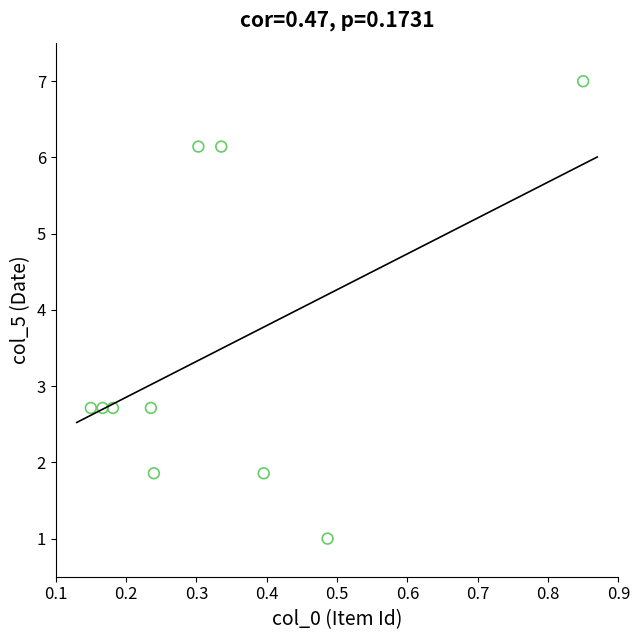

What is the range of X values (max minus min)?

0.7